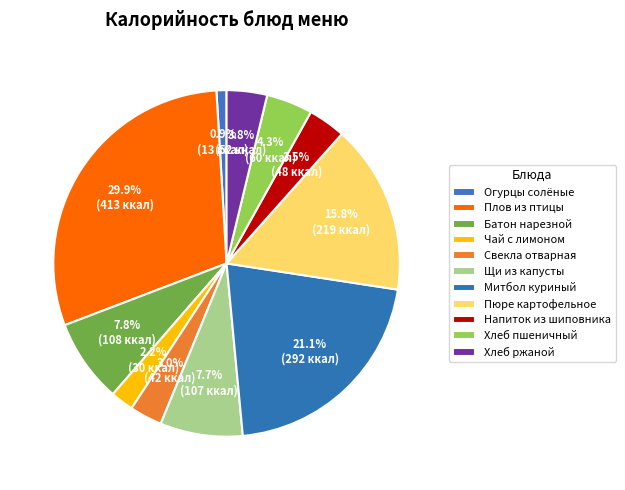

Rank the categories by value from lowest to highest.

Огурцы солёные, Чай с лимоном, Свекла отварная, Напиток из шиповника, Хлеб ржаной, Хлеб пшеничный, Щи из капусты, Батон нарезной, Пюре картофельное, Митбол куриный, Плов из птицы